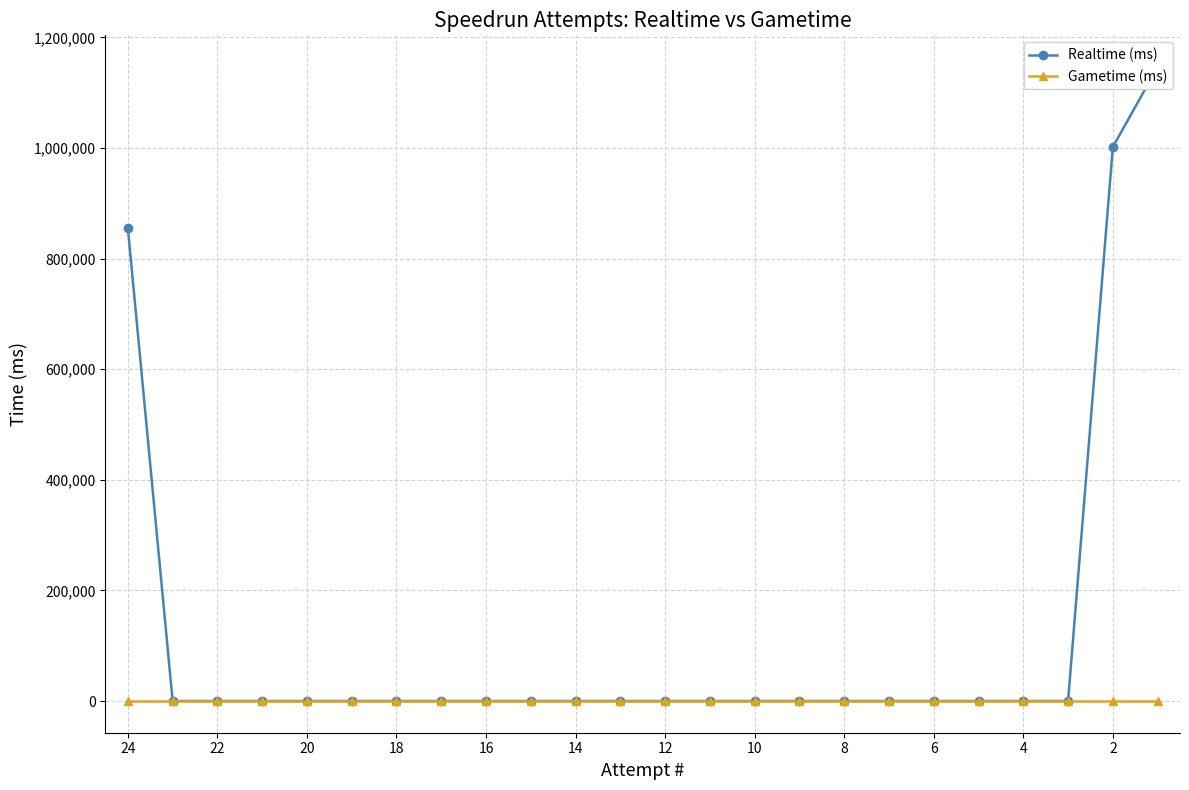

Does the chart have visible grid lines?

Yes